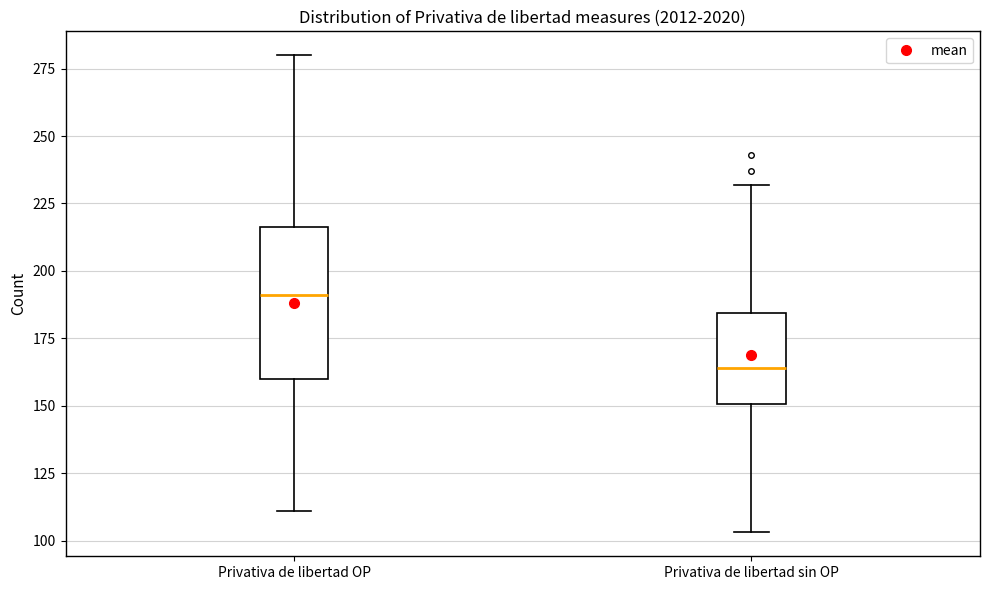

Reading left to right, read every box against the y-axis: the position of its median line, the range the box covers, and the ends of its whiskers. The values are not printed on the chart, so give them approximately, as read against the axis.

Privativa de libertad OP: median 190, box 160 to 215, whiskers 110 to 280
Privativa de libertad sin OP: median 165, box 150 to 185, whiskers 105 to 230